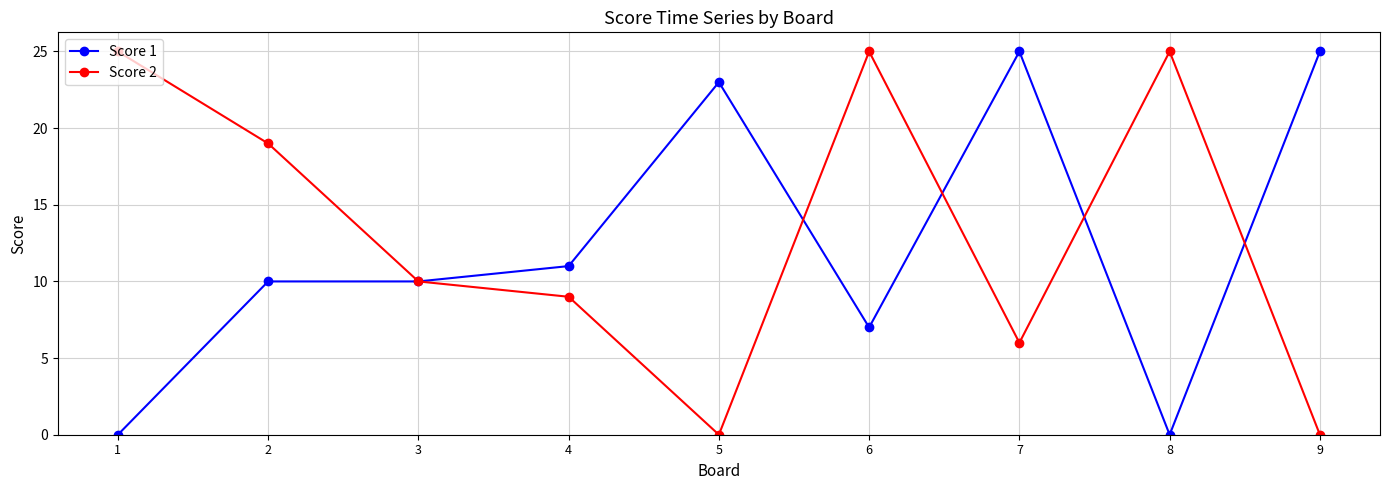

What is the difference between the highest and lowest values at 4?

2